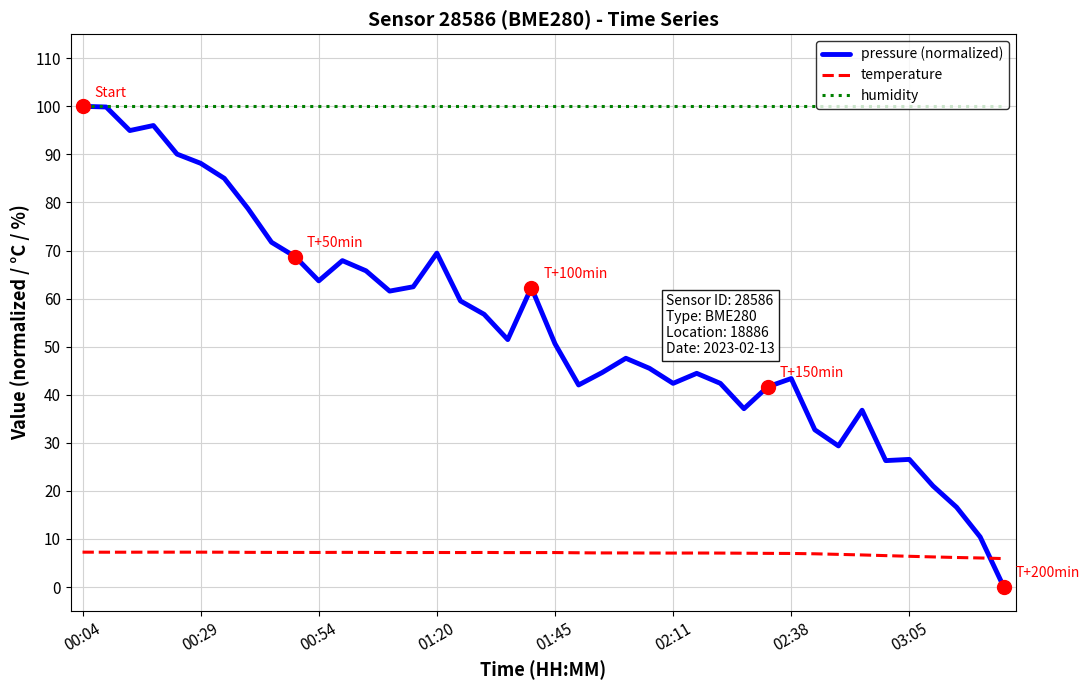

Which series has the largest total across all categories?

humidity